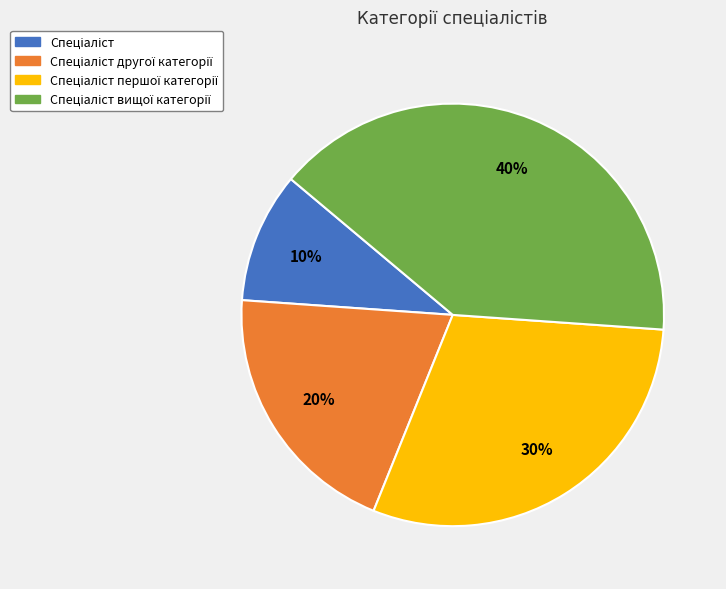

Count the number of slices in the pie.

4